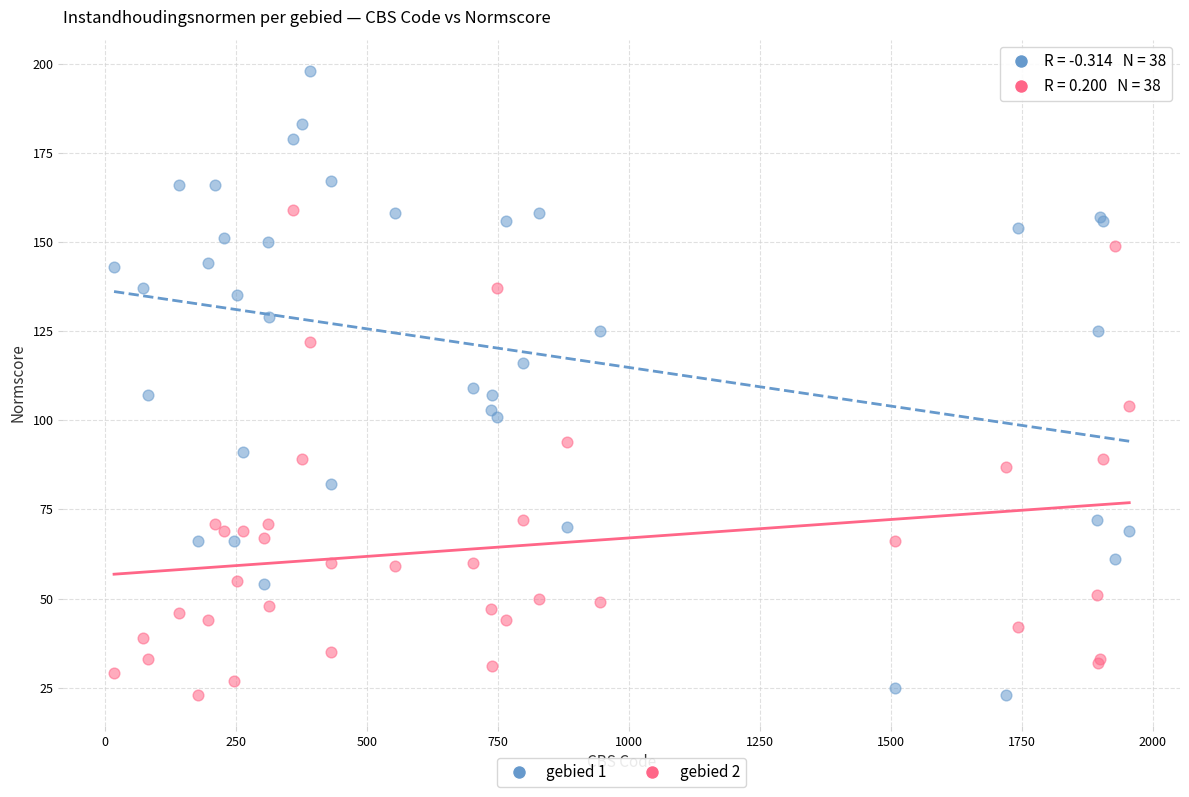

Which series has the widest spread of Y values?

gebied 1